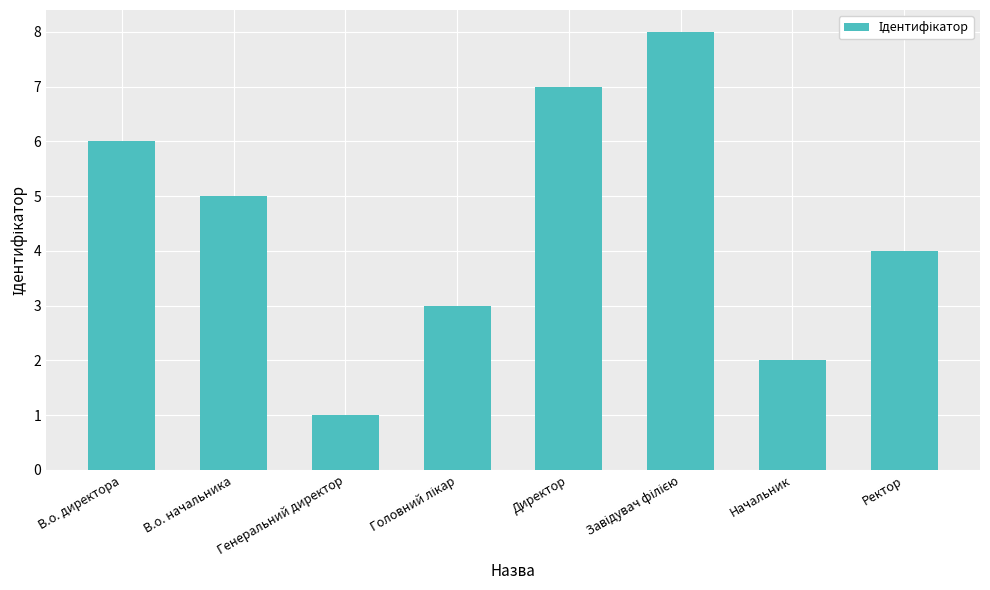

At which label is the value closest to 4?

Ректор